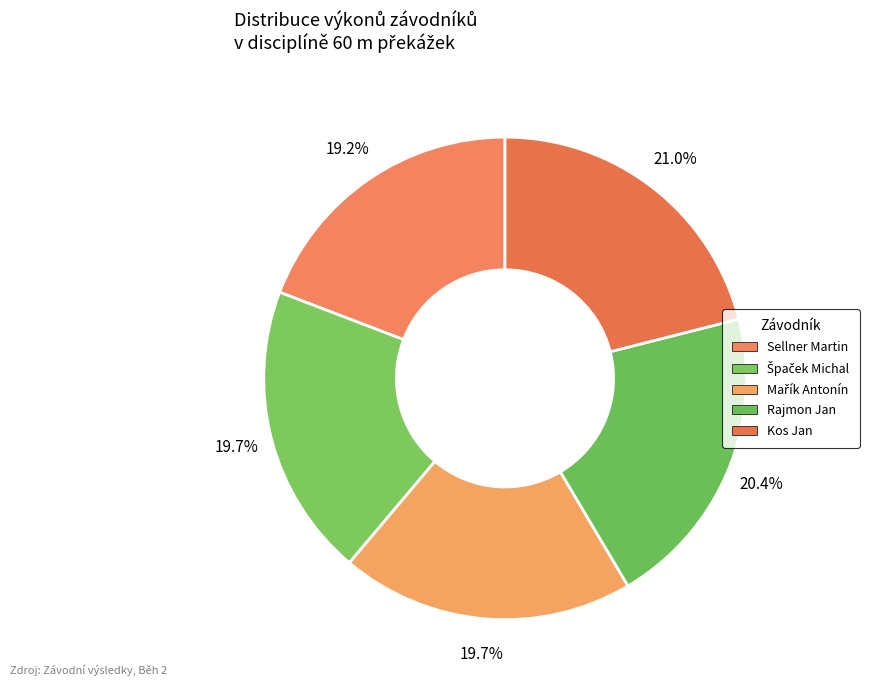

Between Mařík Antonín and Sellner Martin, which is larger?

Mařík Antonín